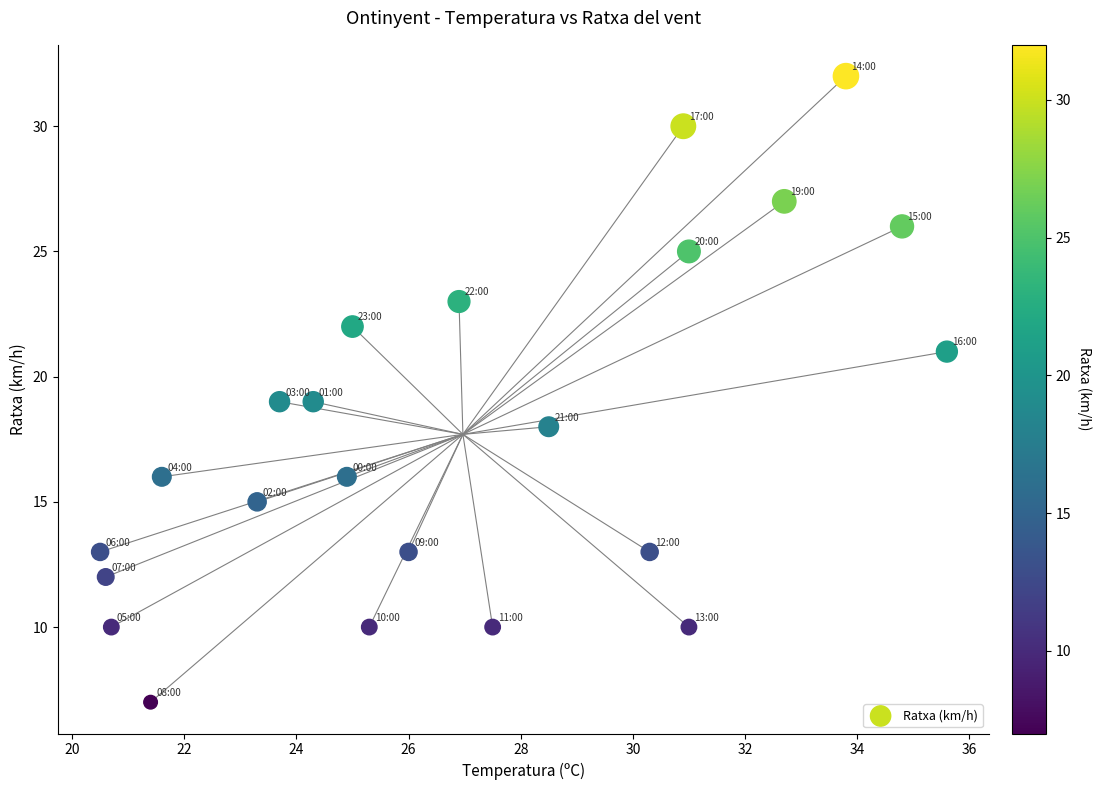

What is the range of Y values (max minus min)?

25